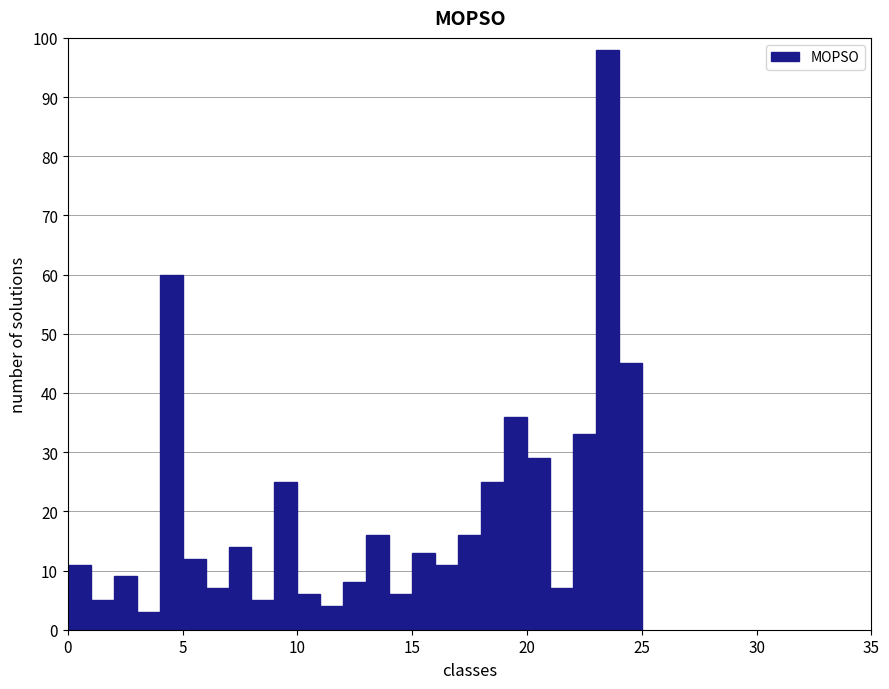

Read against the x-axis, roughly where is the centre of the tallest bar?

23.5